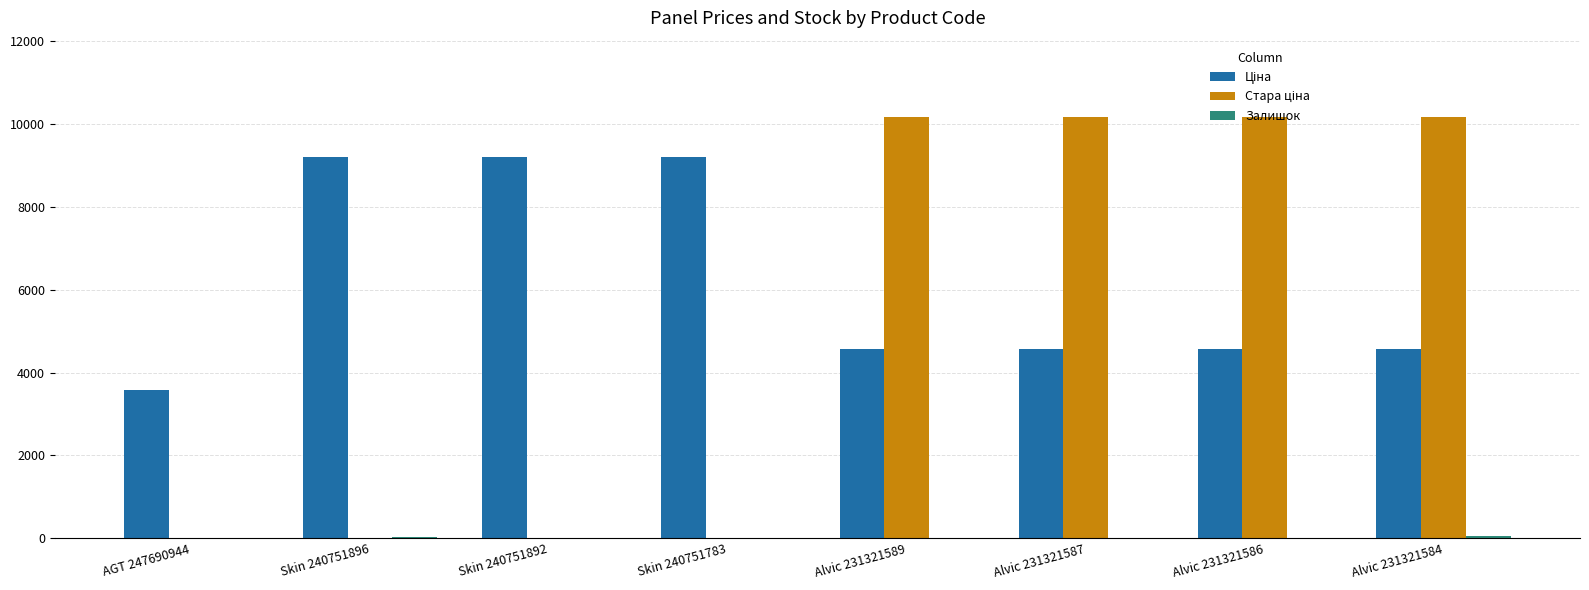

Does the chart contain stacked bars?

No